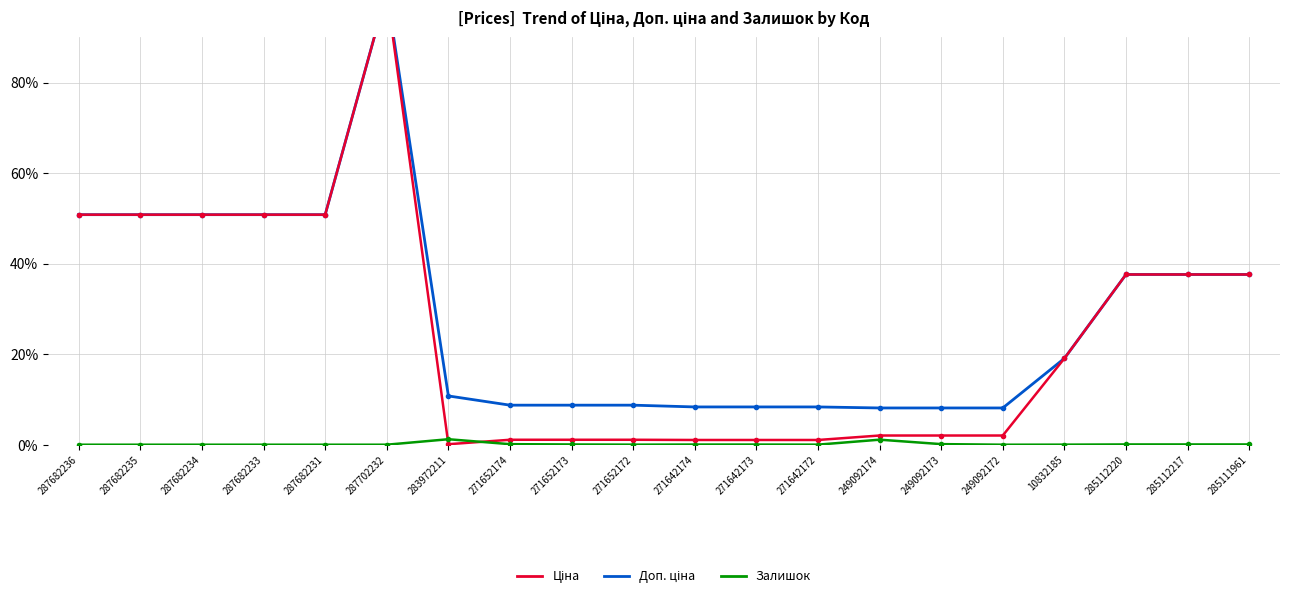

The Залишок series shows 0.0 at 271642174. True or false?

True